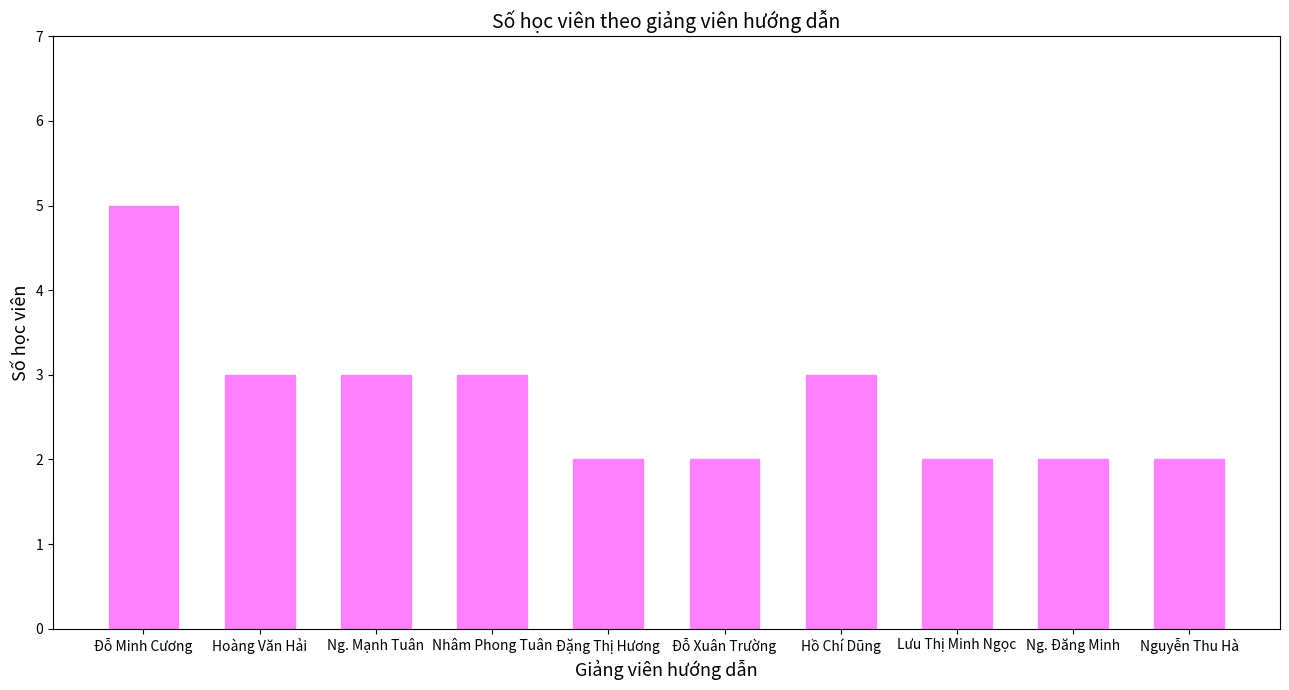

What position from the right is Hoàng Văn Hải?

9